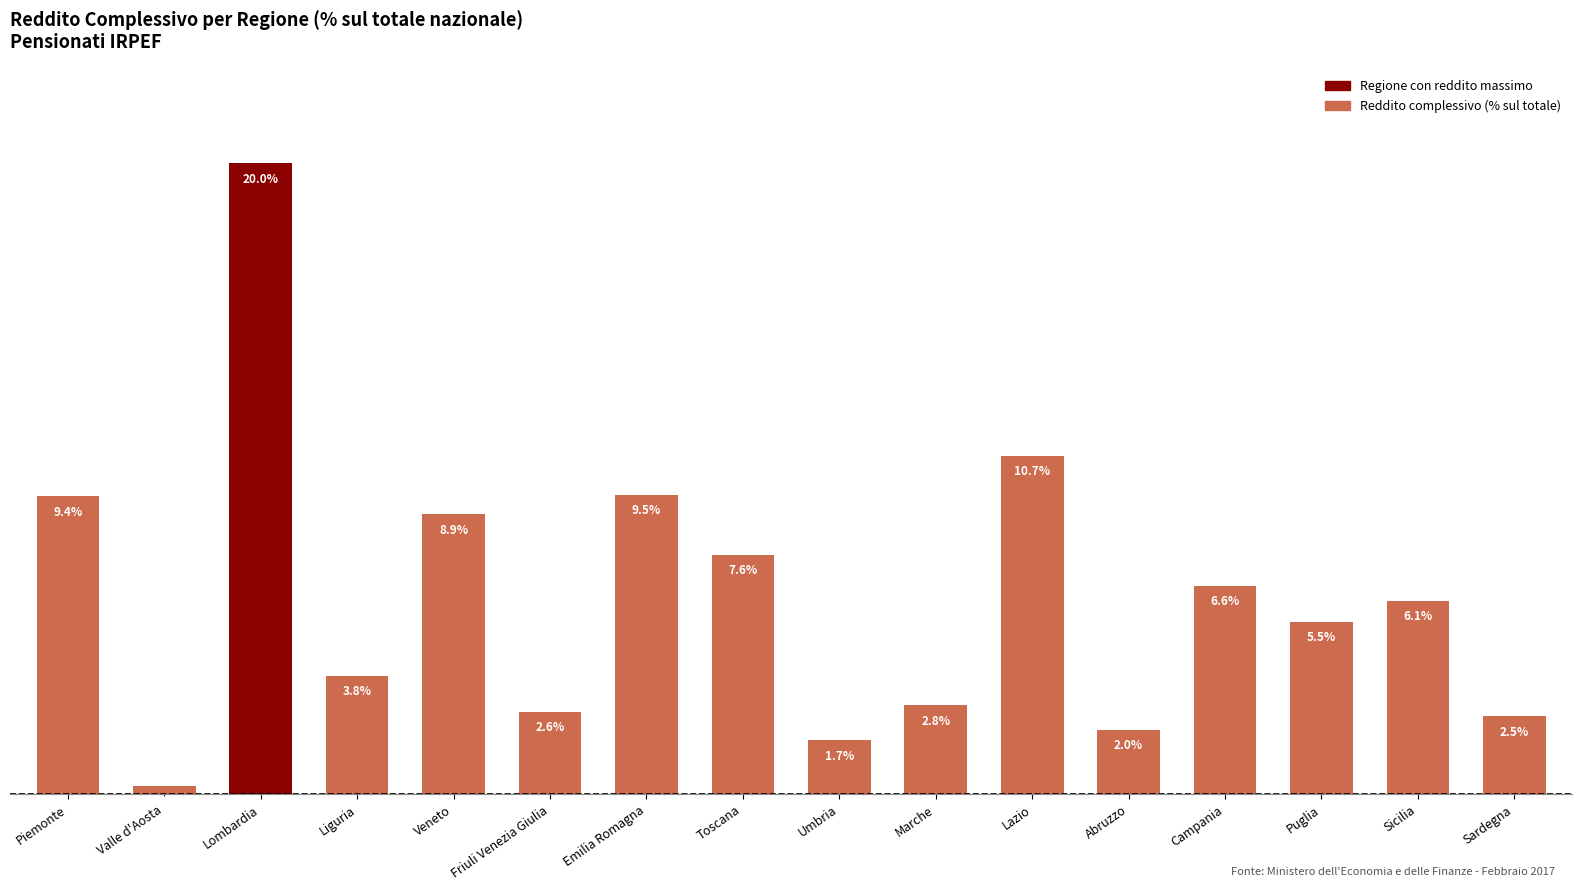

What is the label of the 7th bar from the left?

Emilia Romagna